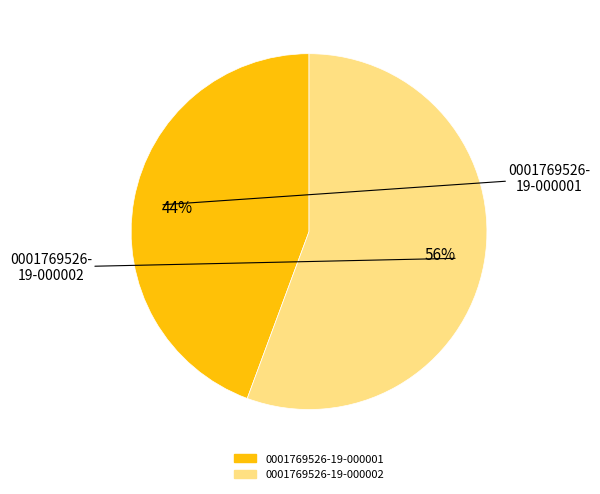

Which category accounts for the majority?

0001769526-19-000002